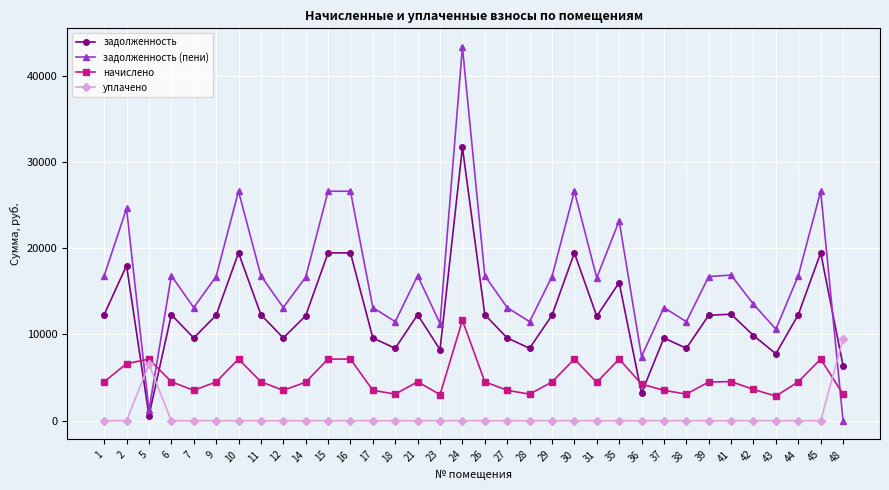

List the series in order of their overall mean, highest first.

задолженность (пени), задолженность, начислено, уплачено